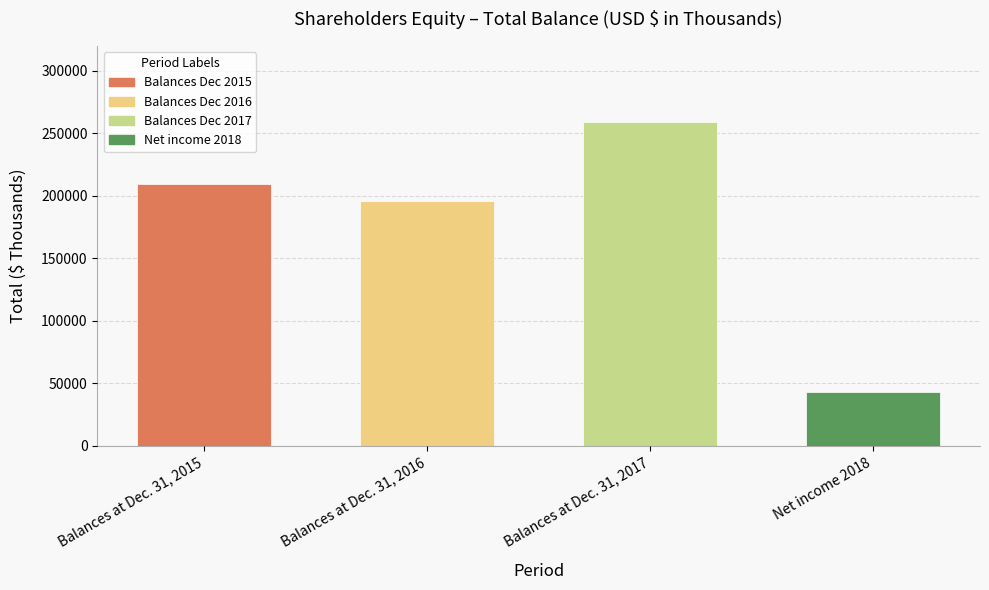

What is the label of the 4th bar from the left?

Net income 2018